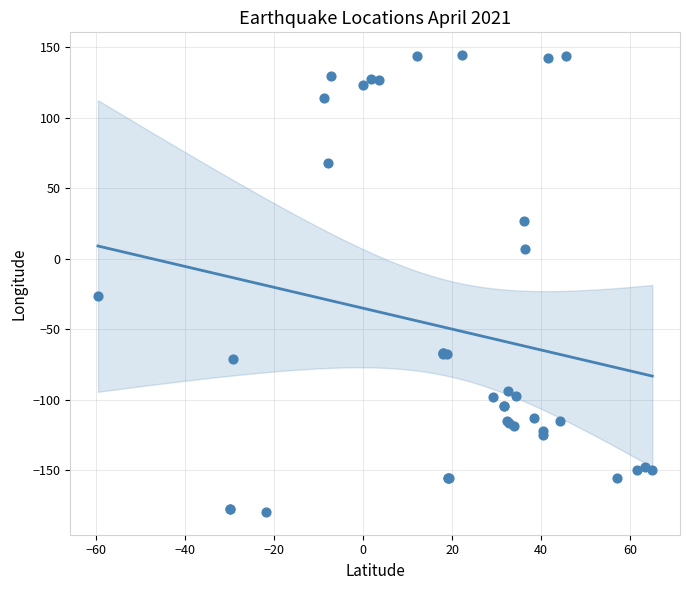

What Y value in the scatter plot is closest to -17?

-26.3